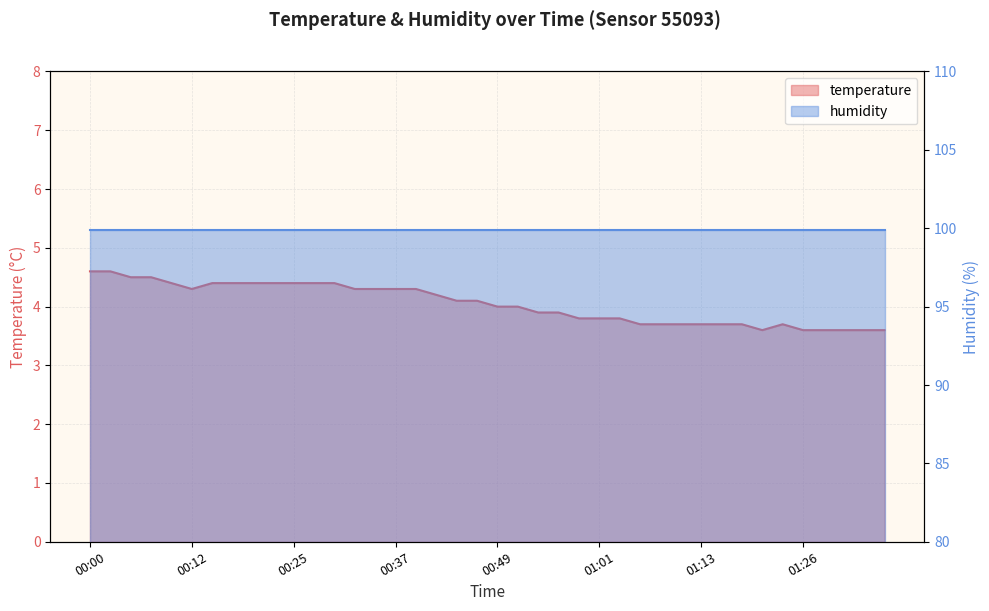

How many data points are above 4?

20